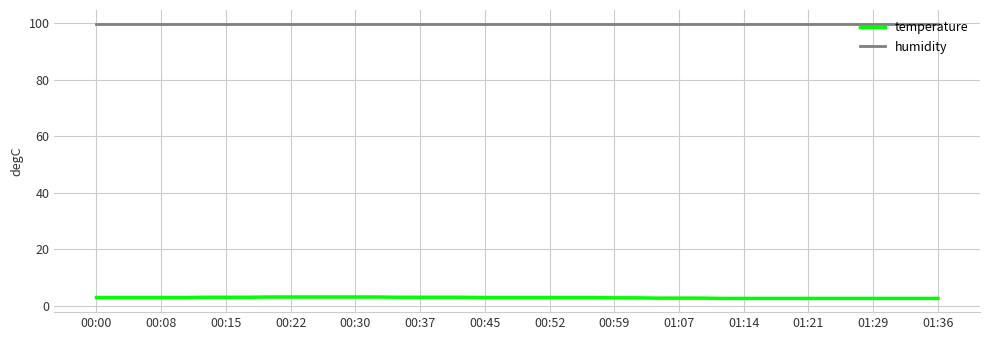

What is the average value of the humidity series?

99.9